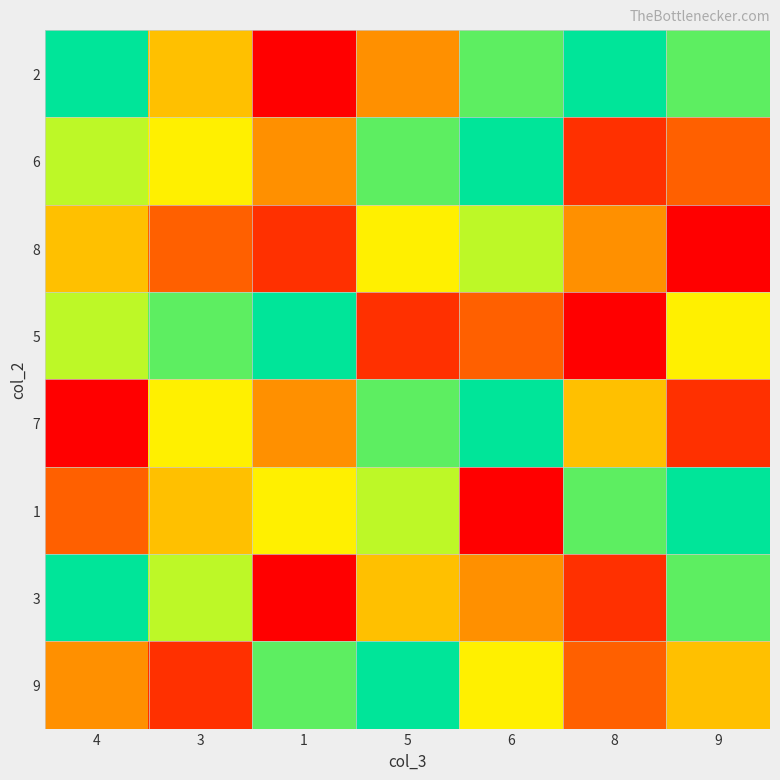

Rank the series at 4 from lowest to highest value.

7, 1, 9, 8, 6, 5, 2, 3